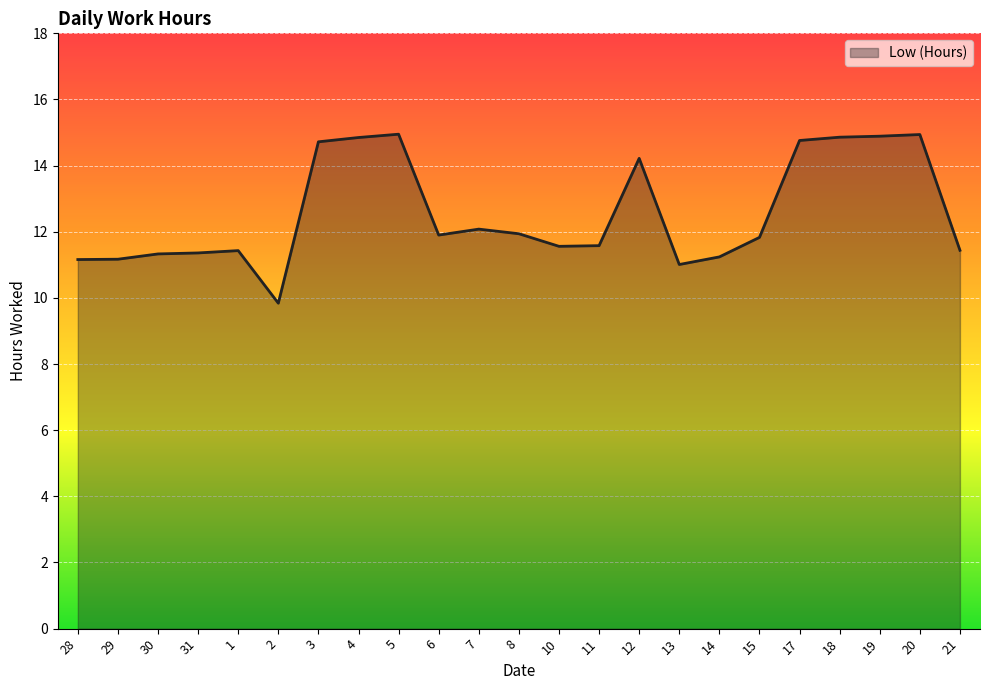

What is the change in value from 12 to 18?

+0.6